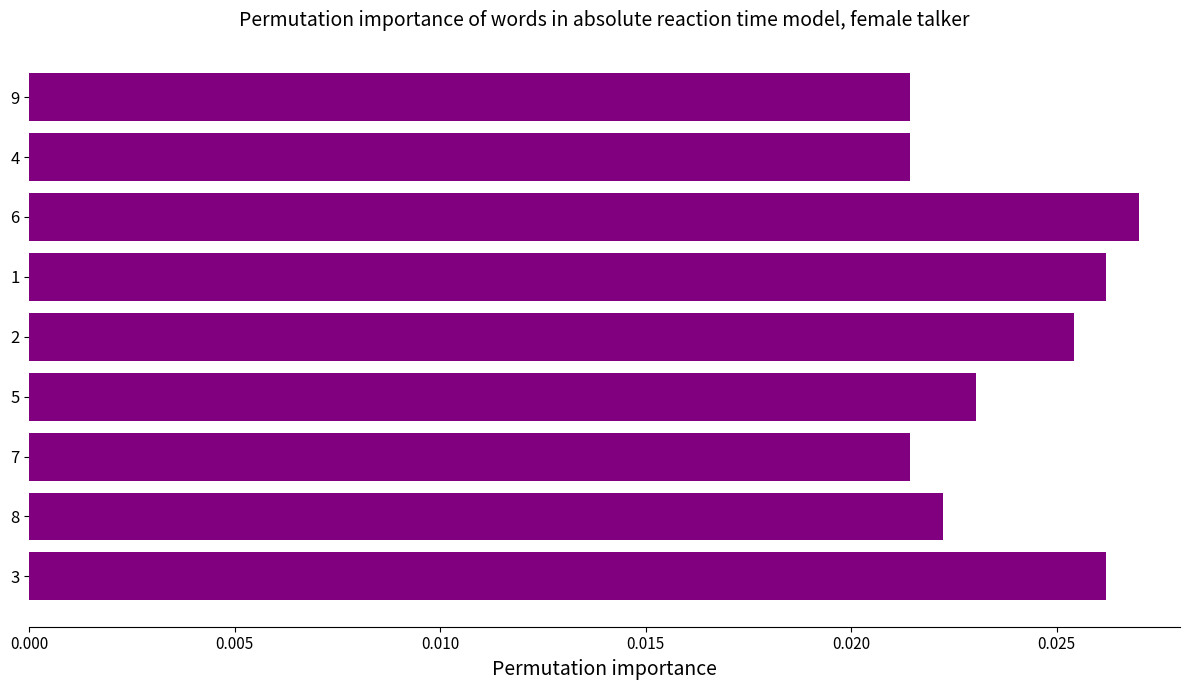

Which category has the highest value across all series?

6